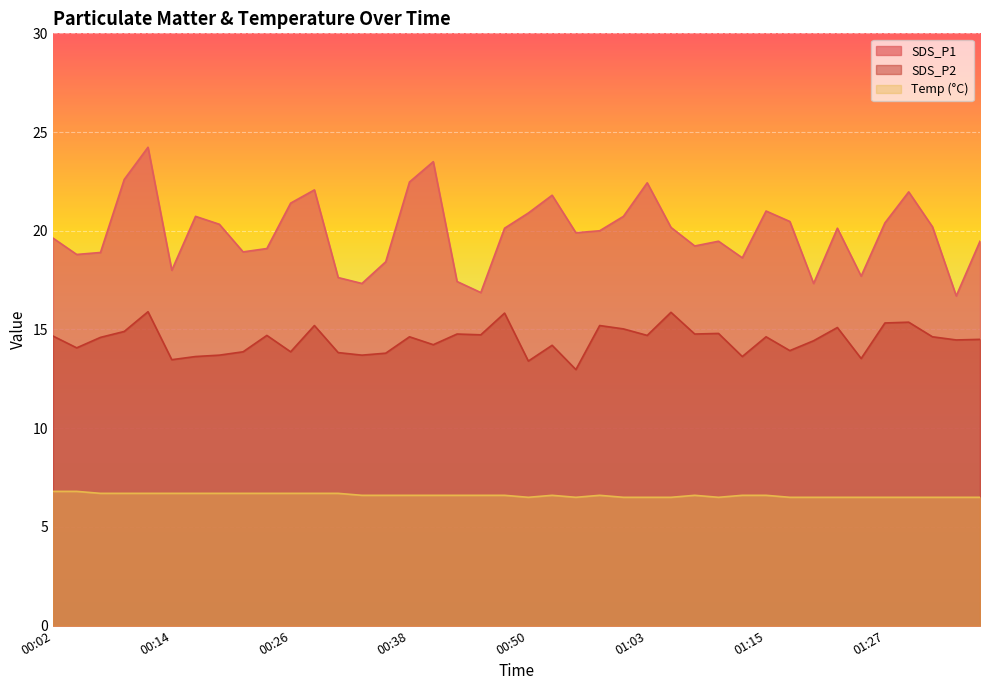

True or false: Temp and SDS_P2 cross at least once.

False